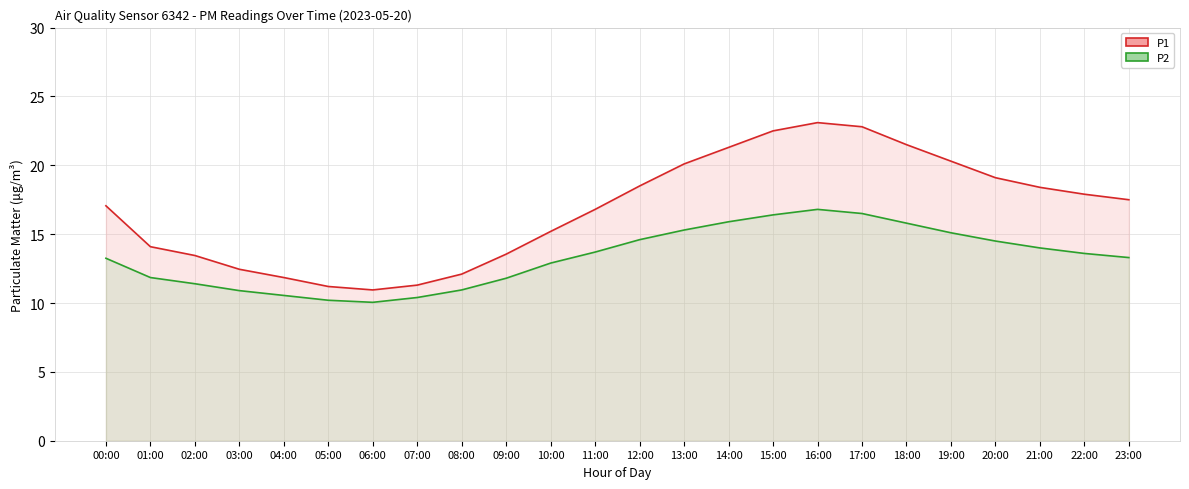

Which label corresponds to the smallest value in the chart?

06:00